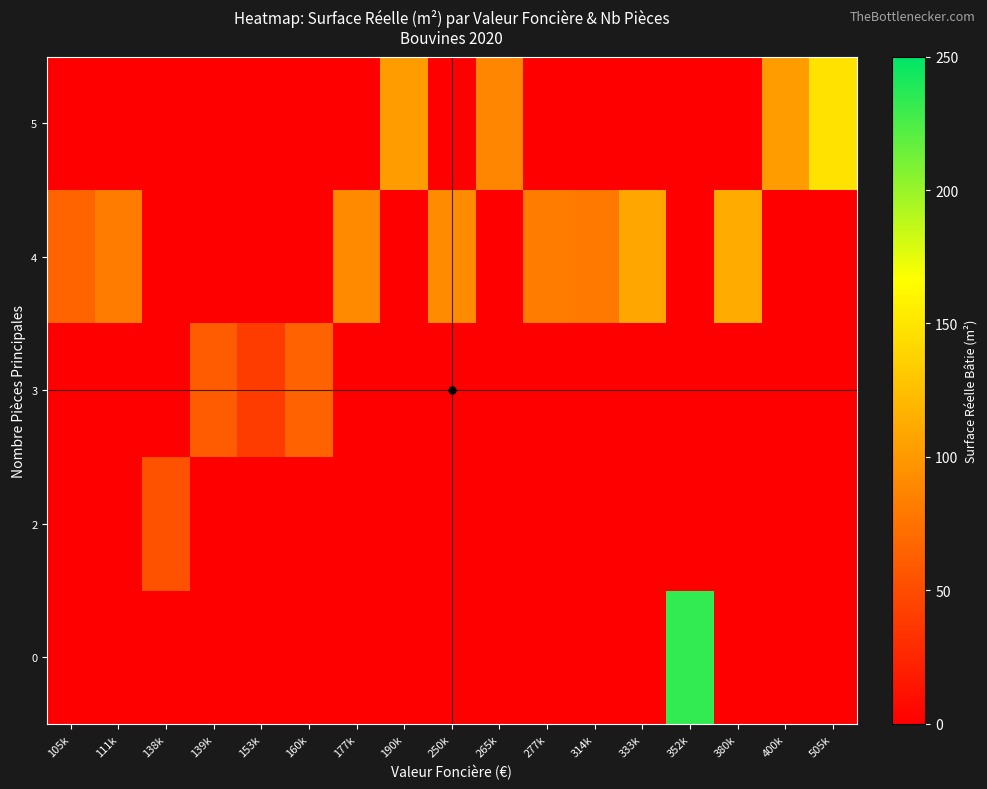

Reading right to left, what are all the values shown in this chart?

0: 505k=0	400k=0	380k=0	352k=233	333k=0	314k=0	277k=0	265k=0	250k=0	190k=0	177k=0	160k=0	153k=0	139k=0	138k=0	111k=0	105k=0
2: 505k=0	400k=0	380k=0	352k=0	333k=0	314k=0	277k=0	265k=0	250k=0	190k=0	177k=0	160k=0	153k=0	139k=0	138k=54	111k=0	105k=0
3: 505k=0	400k=0	380k=0	352k=0	333k=0	314k=0	277k=0	265k=0	250k=0	190k=0	177k=0	160k=65	153k=40	139k=60	138k=0	111k=0	105k=0
4: 505k=0	400k=0	380k=112	352k=0	333k=109	314k=80	277k=82	265k=0	250k=91	190k=0	177k=90	160k=0	153k=0	139k=0	138k=0	111k=82	105k=66
5: 505k=148	400k=103	380k=0	352k=0	333k=0	314k=0	277k=0	265k=88	250k=0	190k=103	177k=0	160k=0	153k=0	139k=0	138k=0	111k=0	105k=0